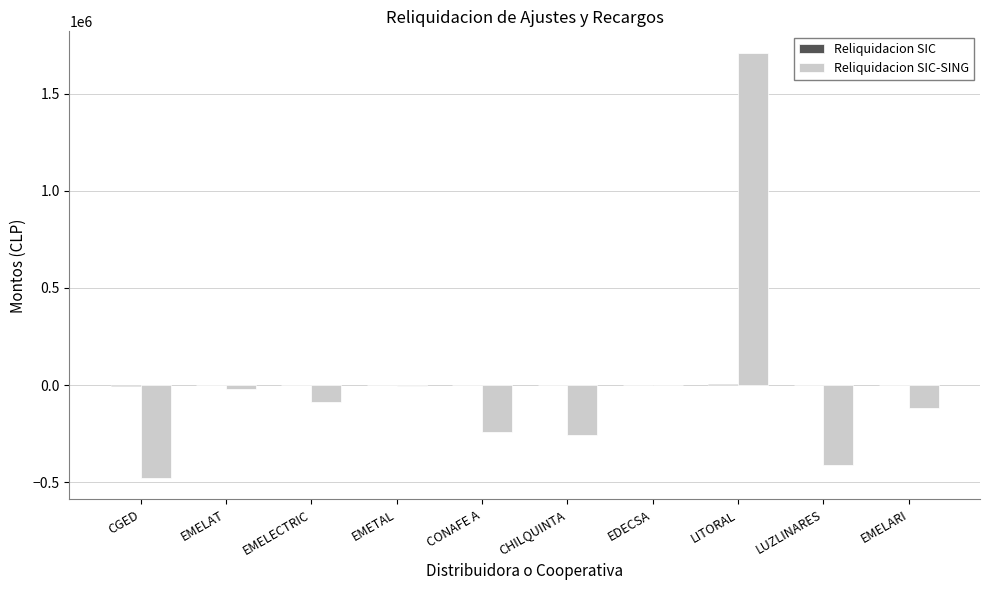

What is the maximum value shown in the chart?

1712976.3